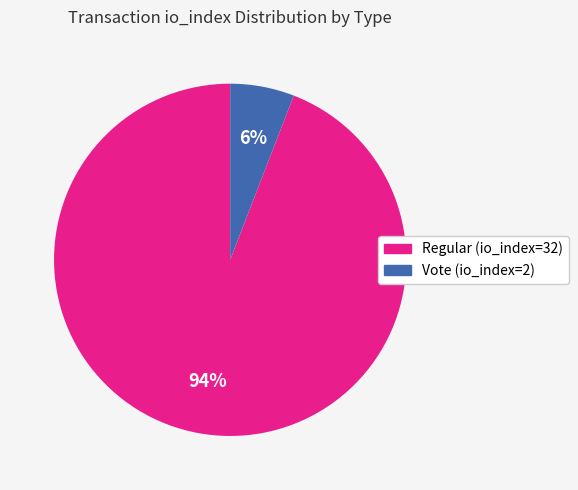

True or false: Regular (io_index=32) accounts for 81% of the total.

False